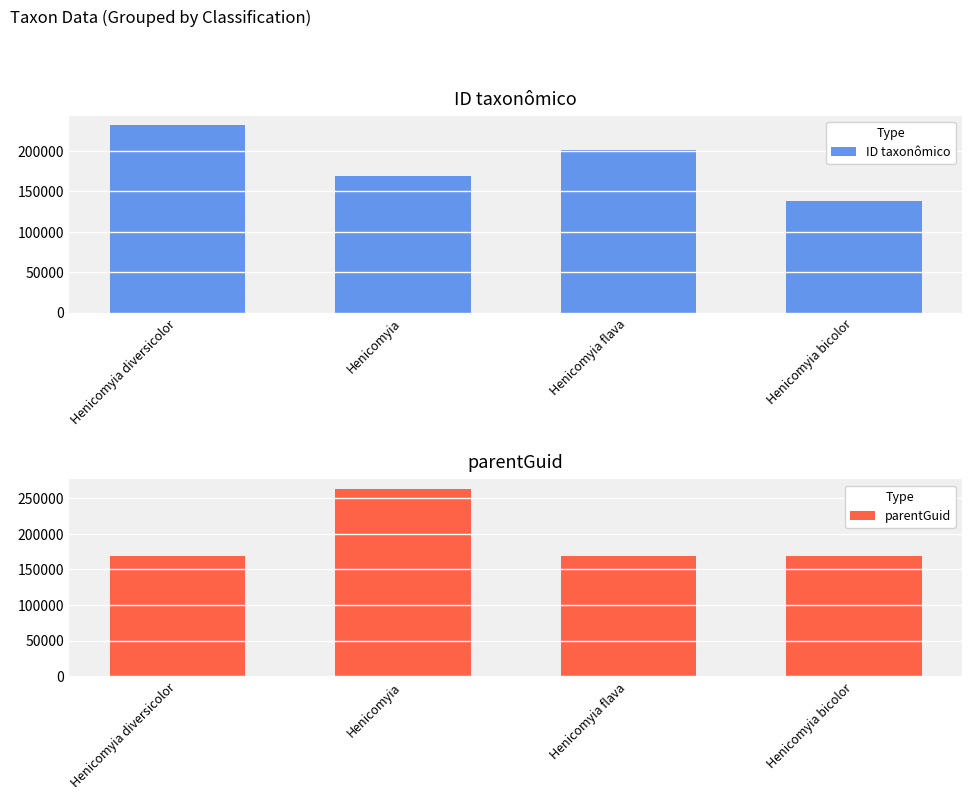

At which category does the chart reach its peak across all series?

Henicomyia